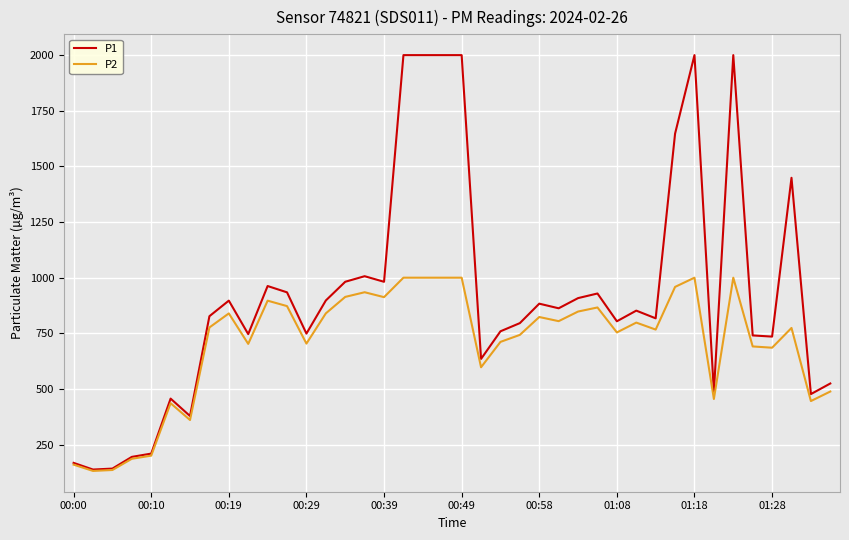

How many lines are shown in the chart?

2